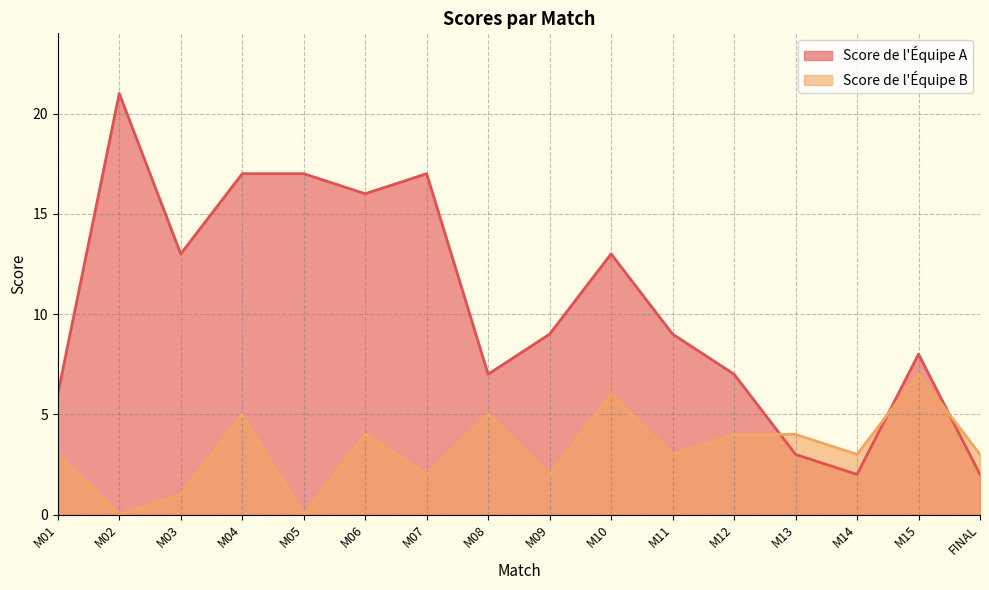

Is the value of Score de l'Équipe A at M12 greater than the value of Score de l'Équipe B at M15?

No